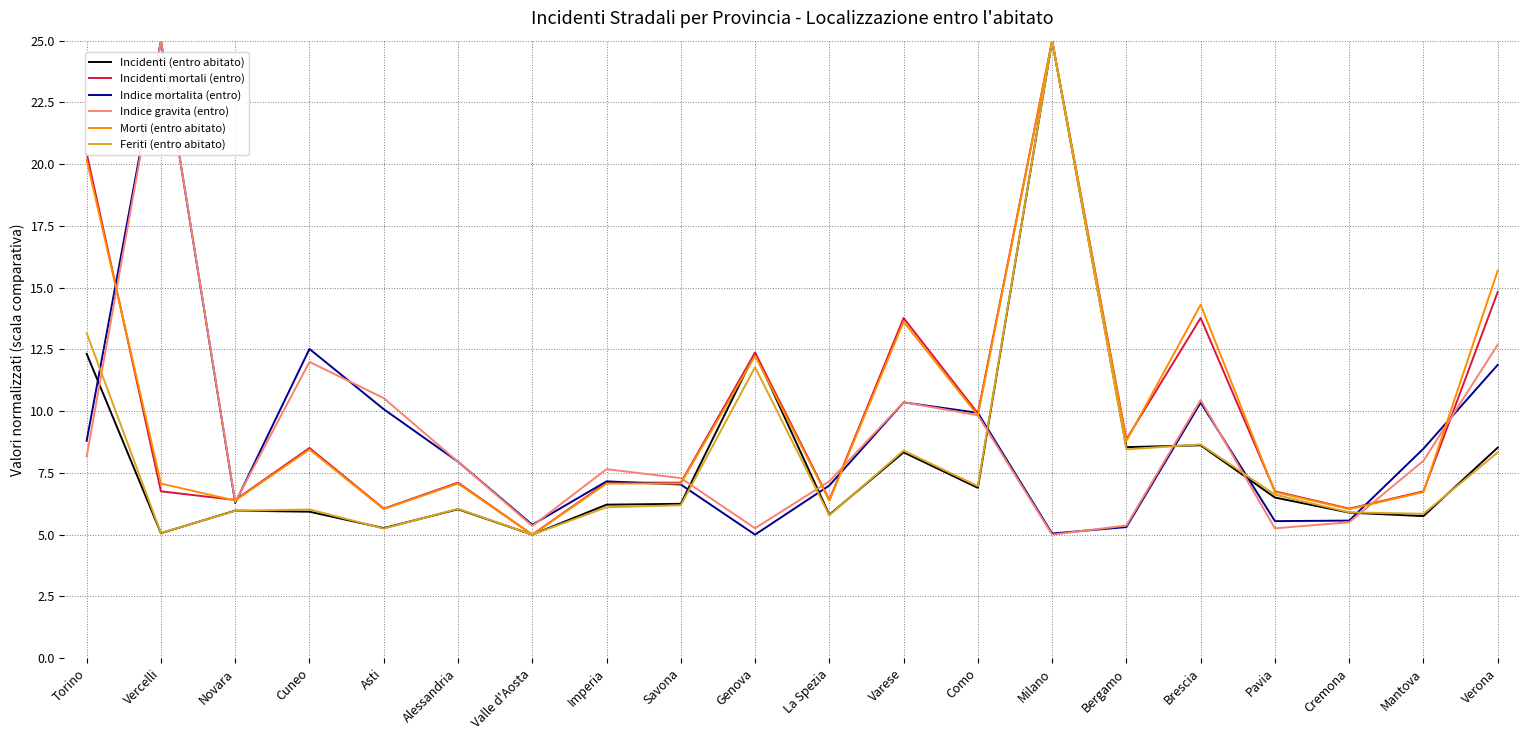

Which series changed the most between Imperia and La Spezia?

Incidenti mortali (entro)